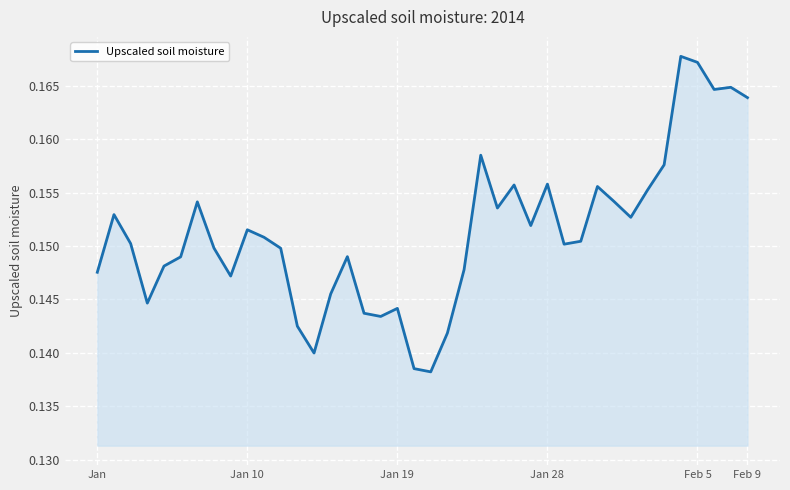

True or false: there are more than 1 points higher than both neighbors.

True